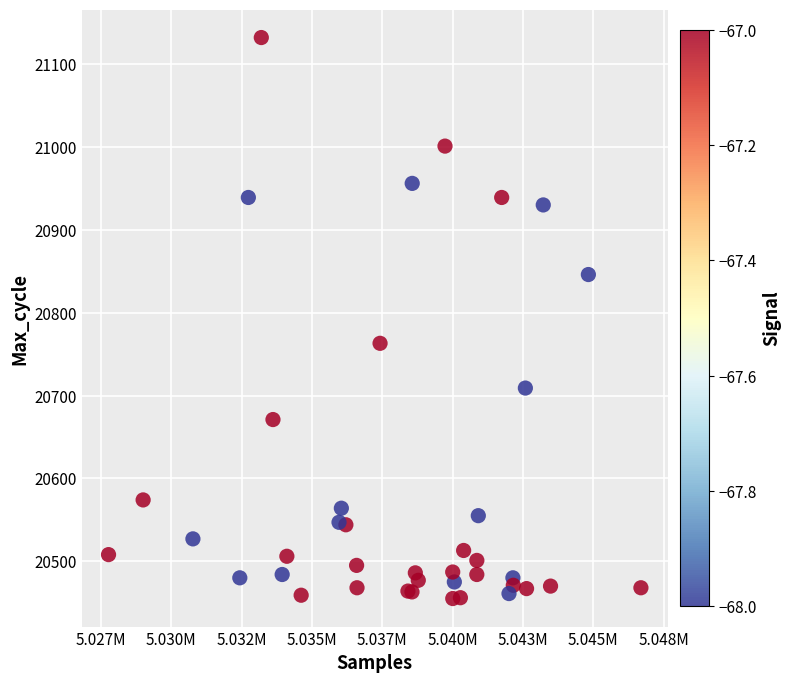

What Y value in the scatter plot is closest to 20793?

20763